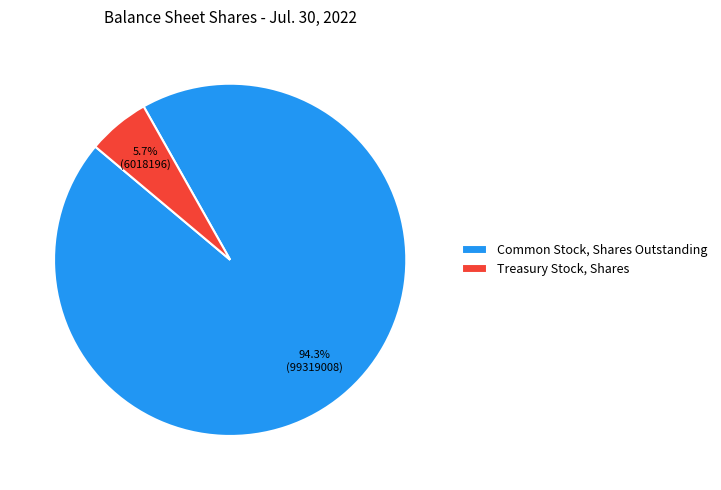

What percentage is the Treasury Stock, Shares slice, to the nearest percent?

6%